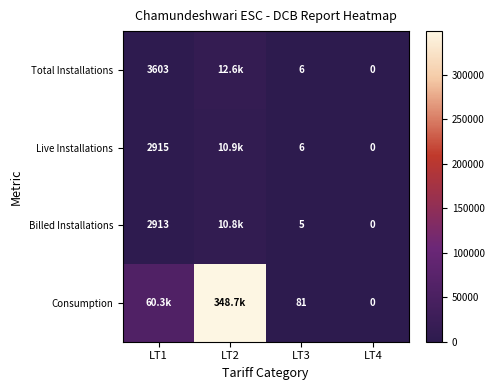

At which category does the chart reach its peak across all series?

LT2